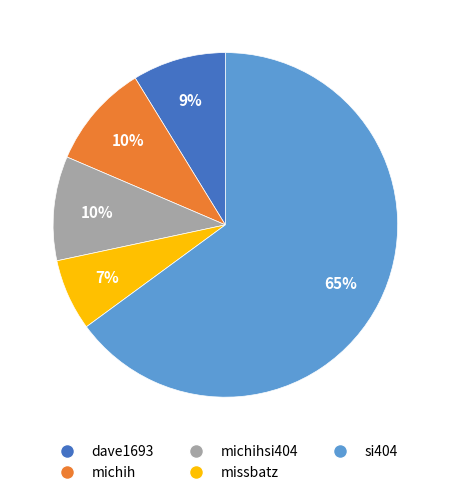

True or false: michihsi404 accounts for 10% of the total.

True